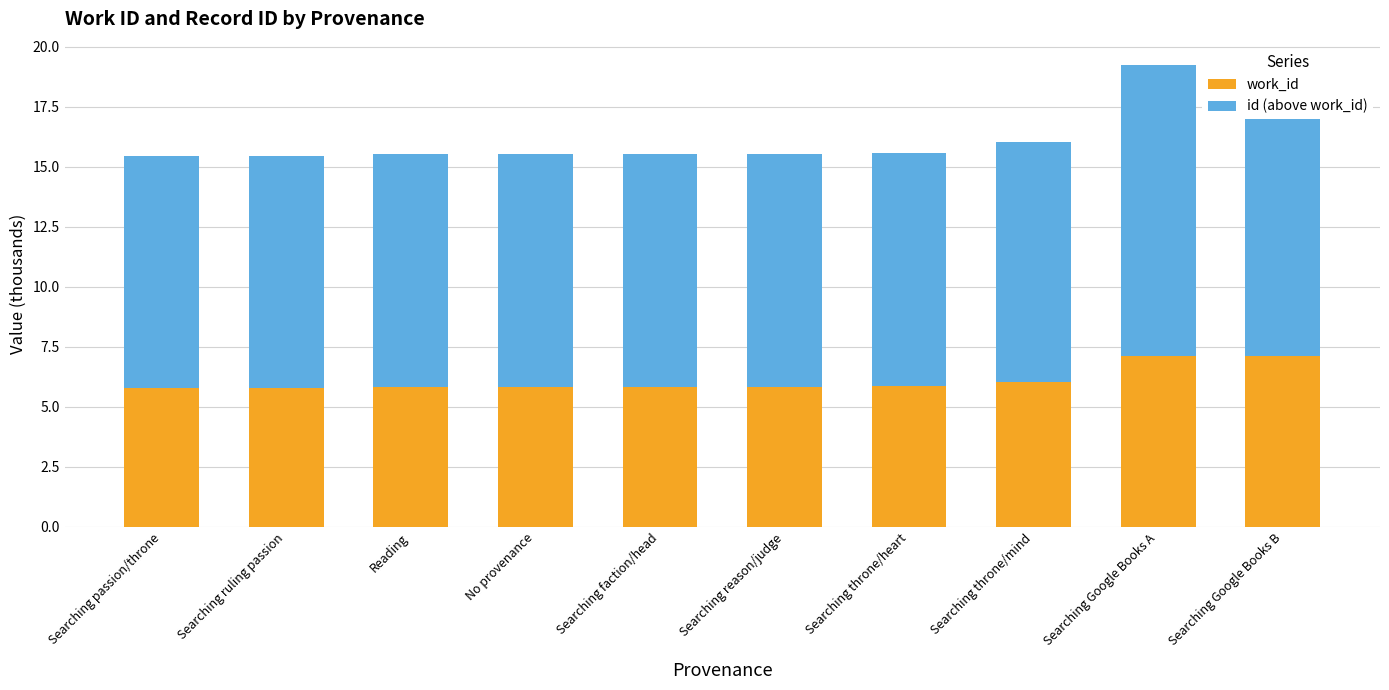

What is the difference between the second highest and minimum values in the id (above work_id) series?

2.5